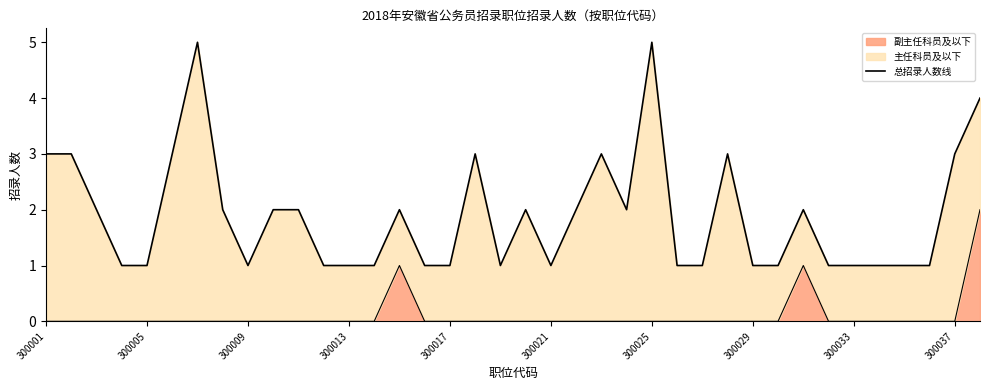

Is it true that the value at 300013 is 2?

False